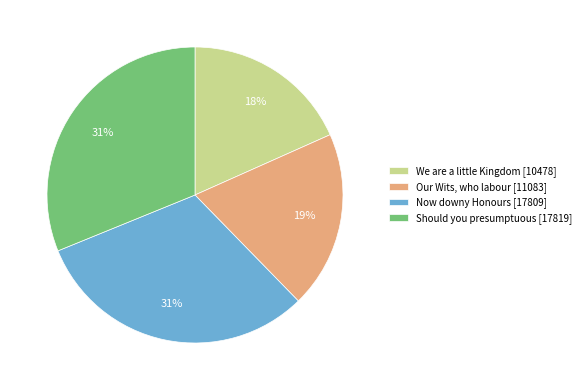

Approximately how many times larger is the value at Should you presumptuous [17819] compared to Our Wits, who labour [11083]?

1.6